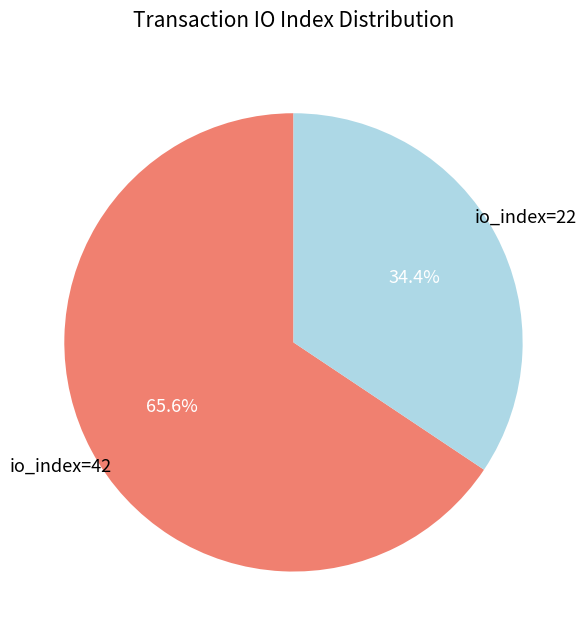

Does any single category account for the majority?

Yes